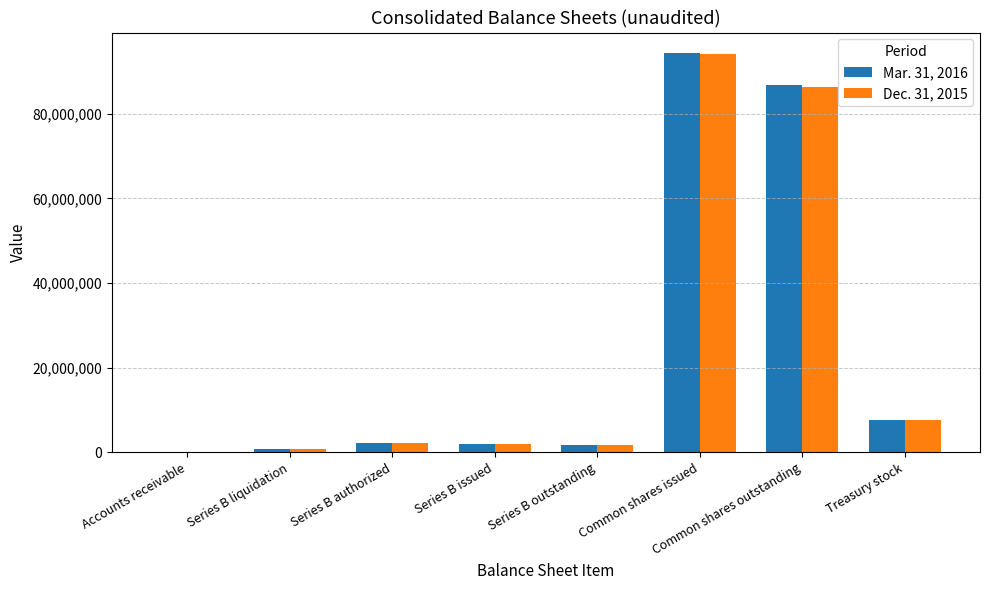

Is it true that Mar. 31, 2016 equals 86736000 at Common shares outstanding?

True